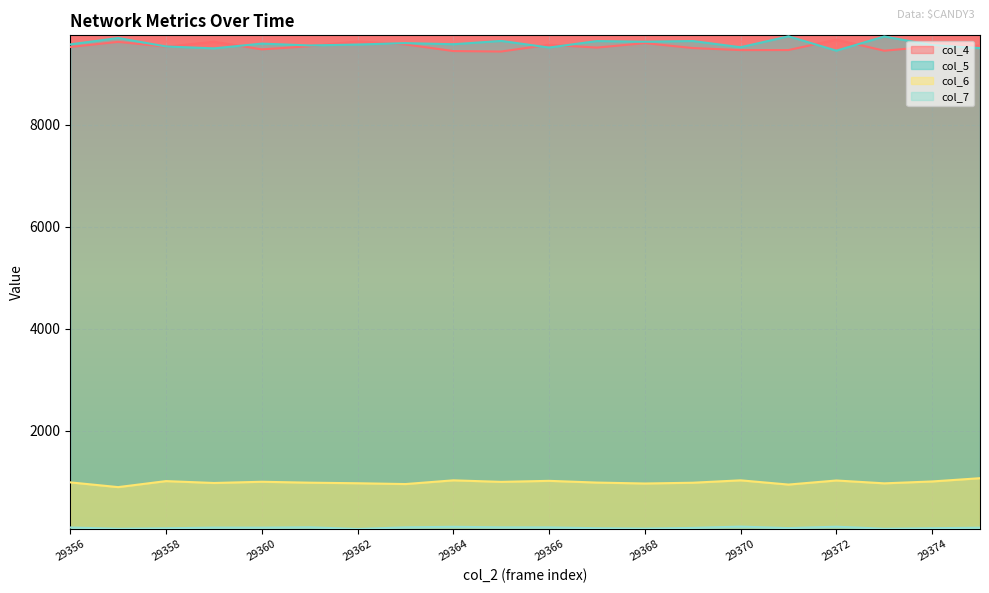

What are all the series names shown in the legend?

col_4, col_5, col_6, col_7